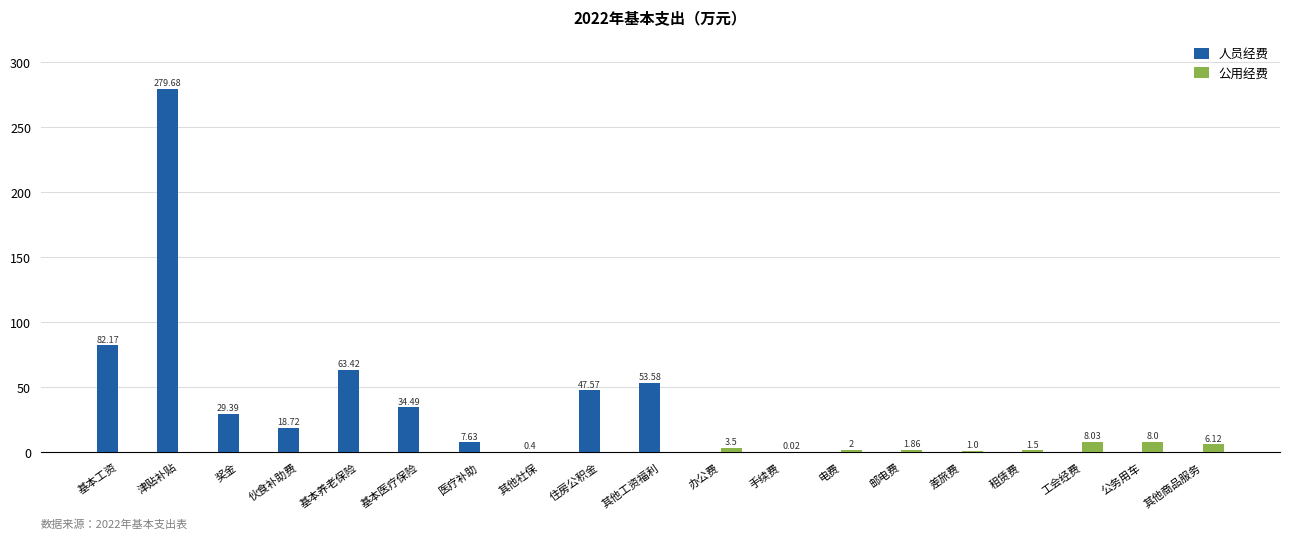

What is the sum of all 公用经费 values?

32.0